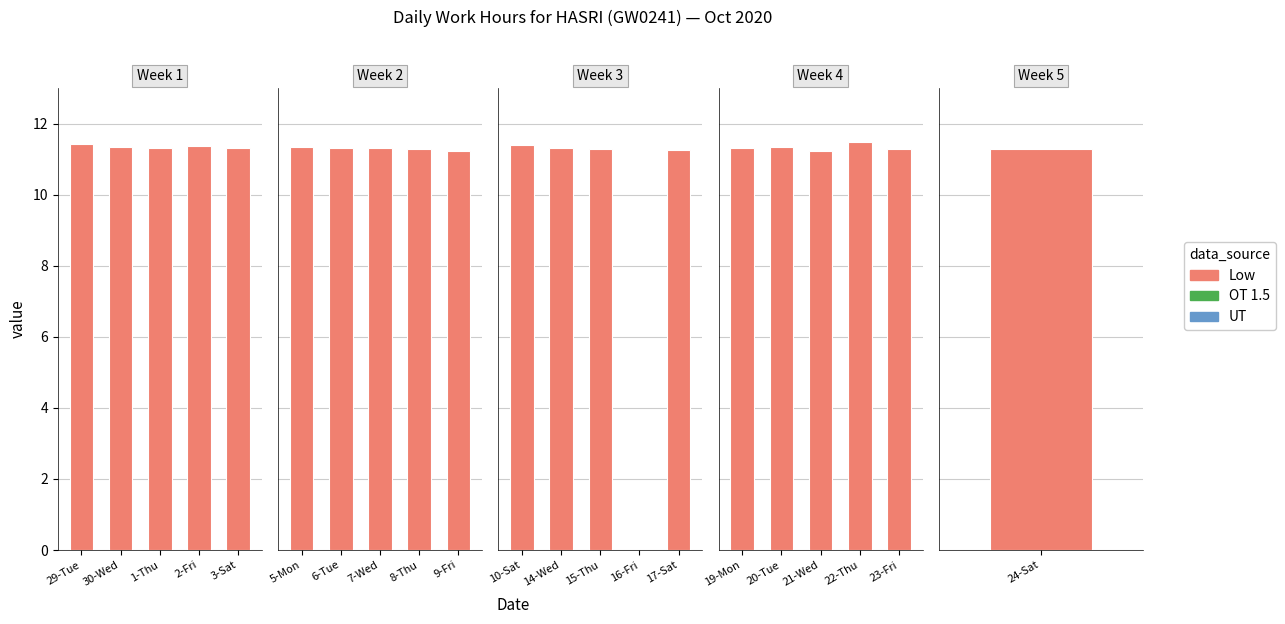

Is it true that the value at 23-Fri is 11.3?

True